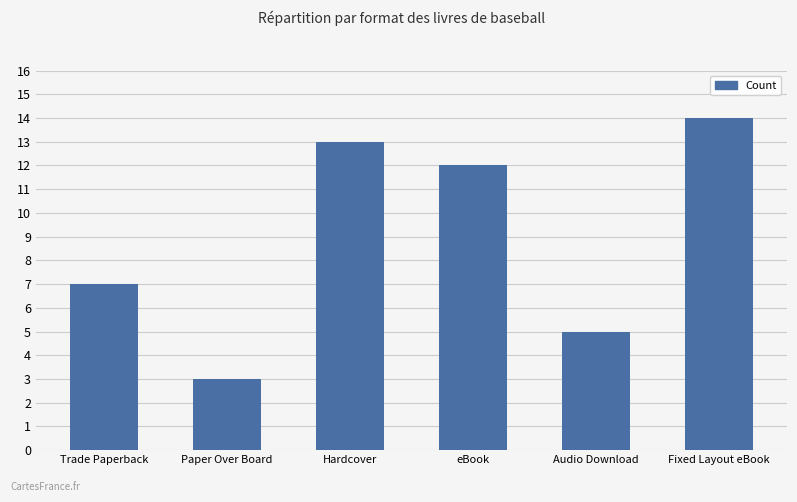

Which has a higher value, eBook or Trade Paperback?

eBook